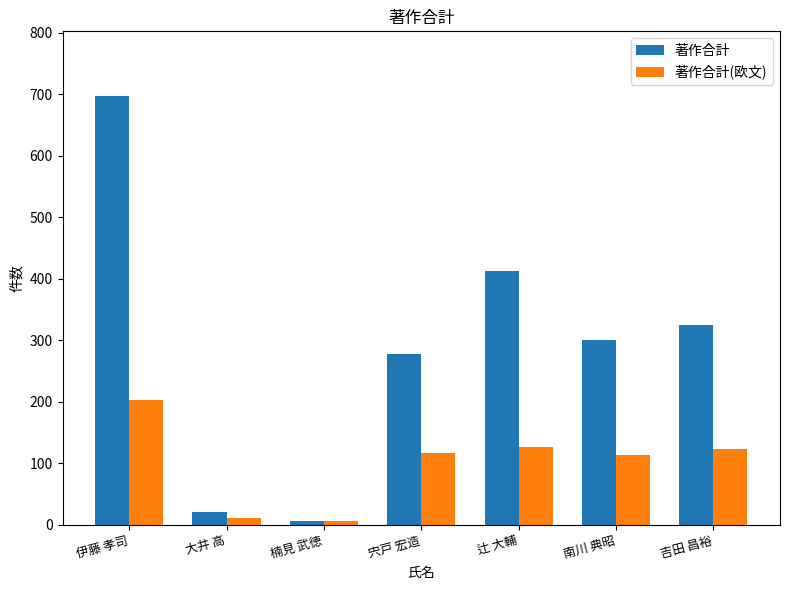

Between 宍戸 宏造 and 辻 大輔, which series saw the biggest shift?

著作合計